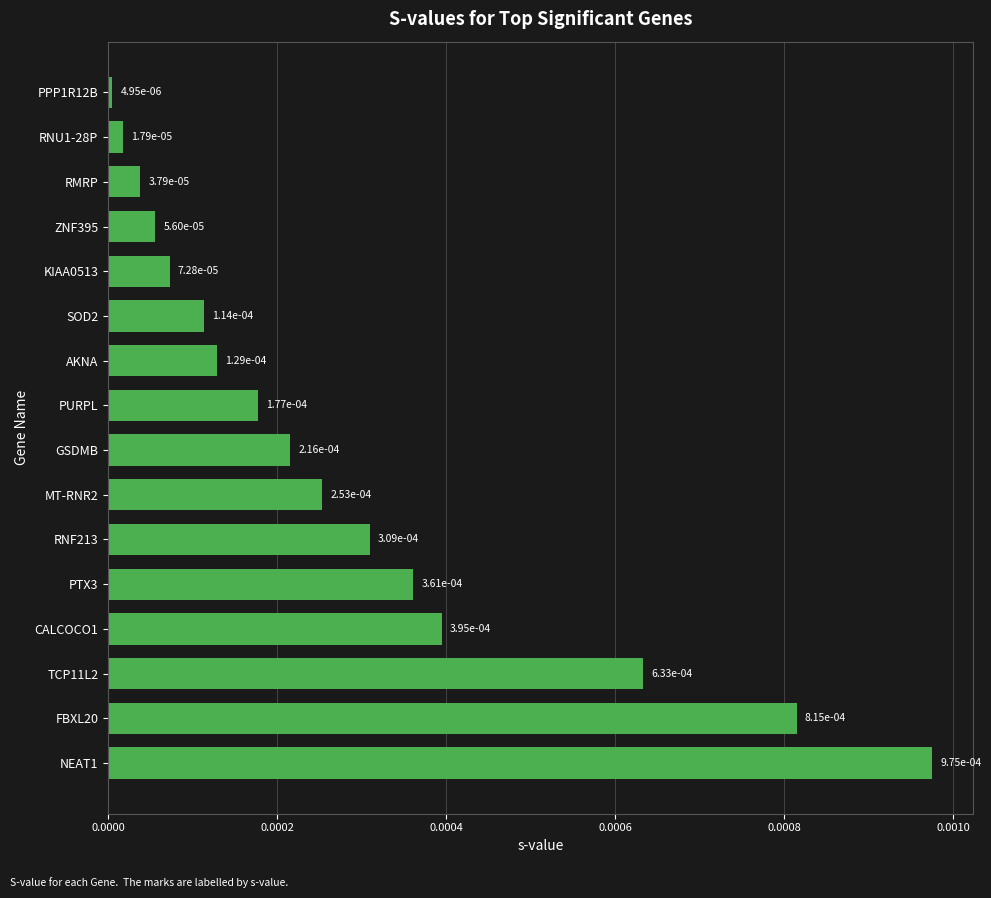

Does the chart contain stacked bars?

No